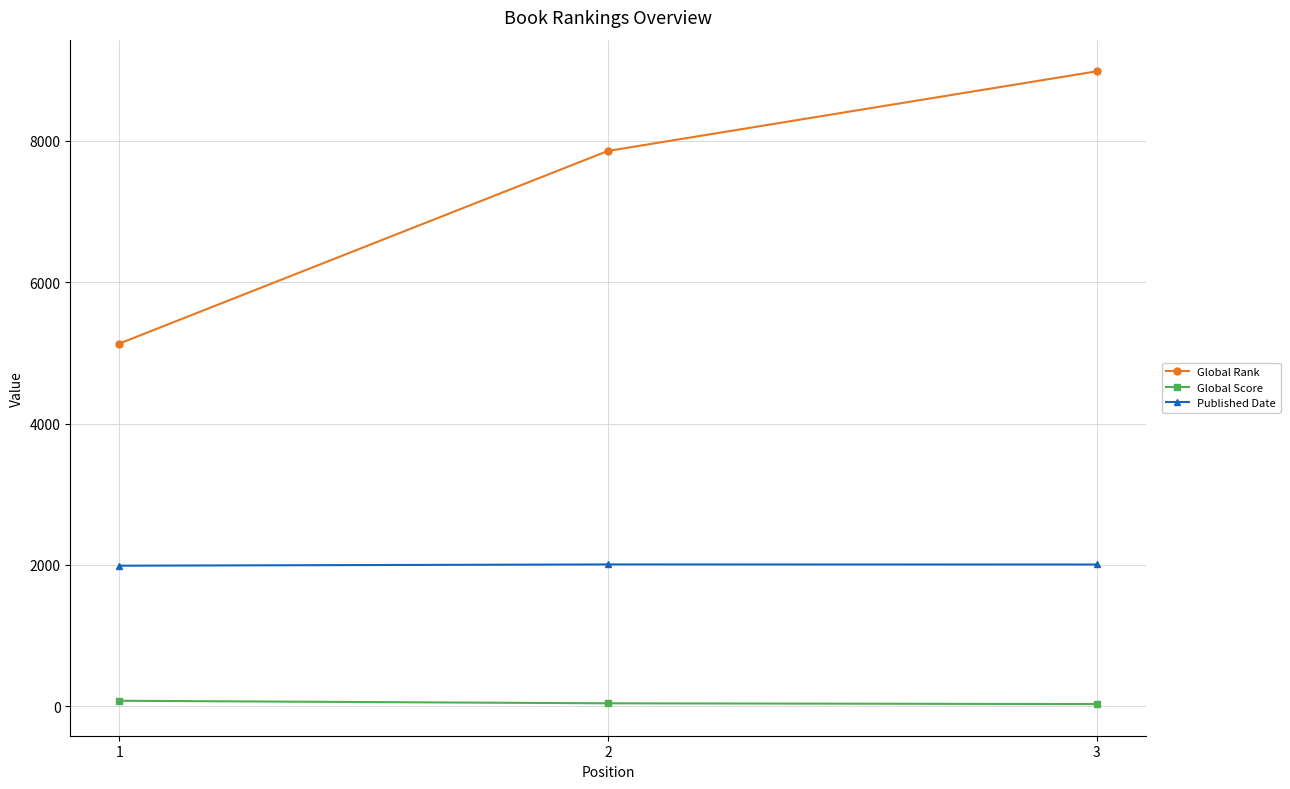

Rank the series by their maximum value, from highest to lowest.

Global Rank, Published Date, Global Score